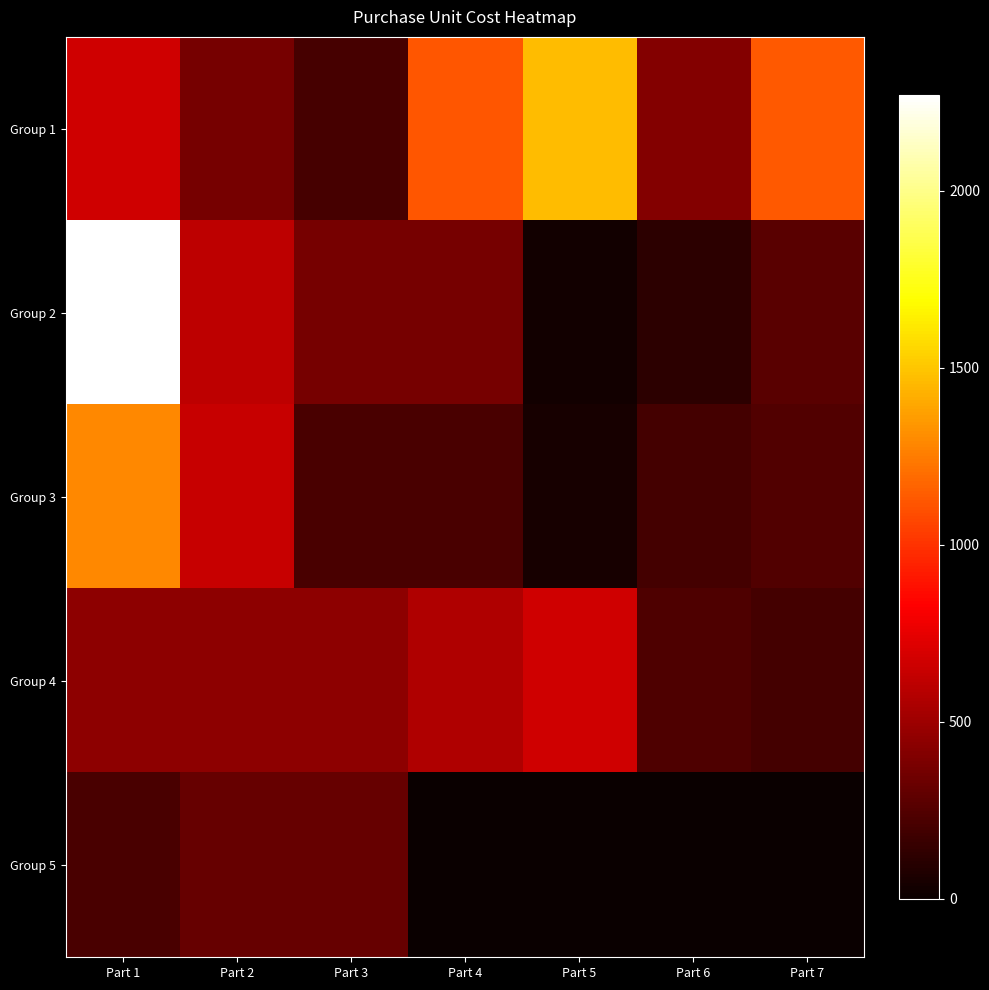

At Part 1, list the series in order from largest to smallest.

Group 2, Group 3, Group 1, Group 4, Group 5